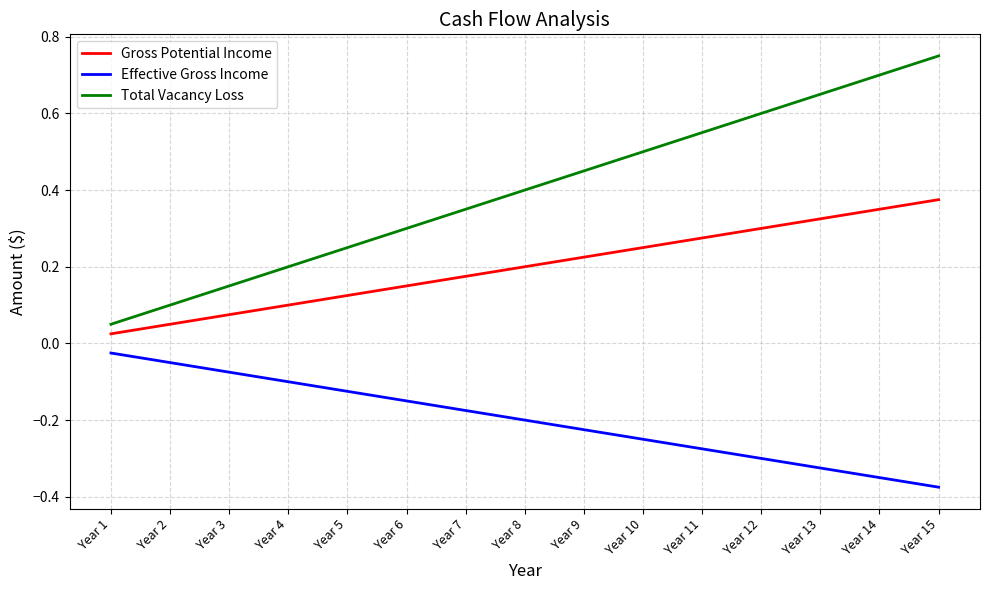

At which label is Total Vacancy Loss closest to 0?

Year 1